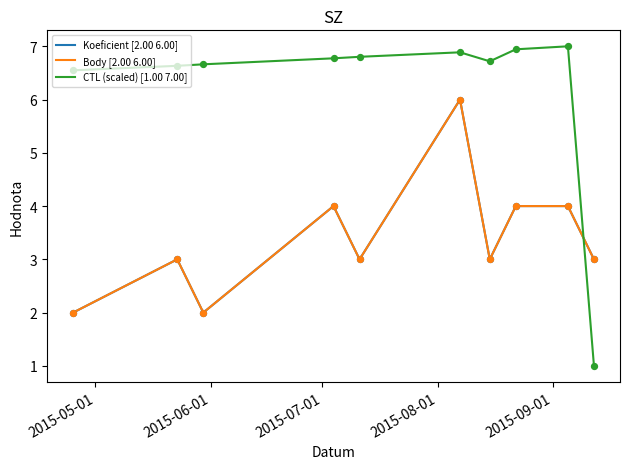

Does the chart have visible grid lines?

No